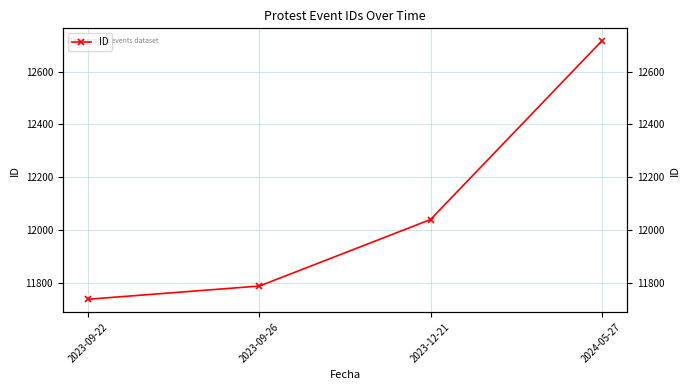

True or false: the data shows 22638 at 2024-05-27.

False